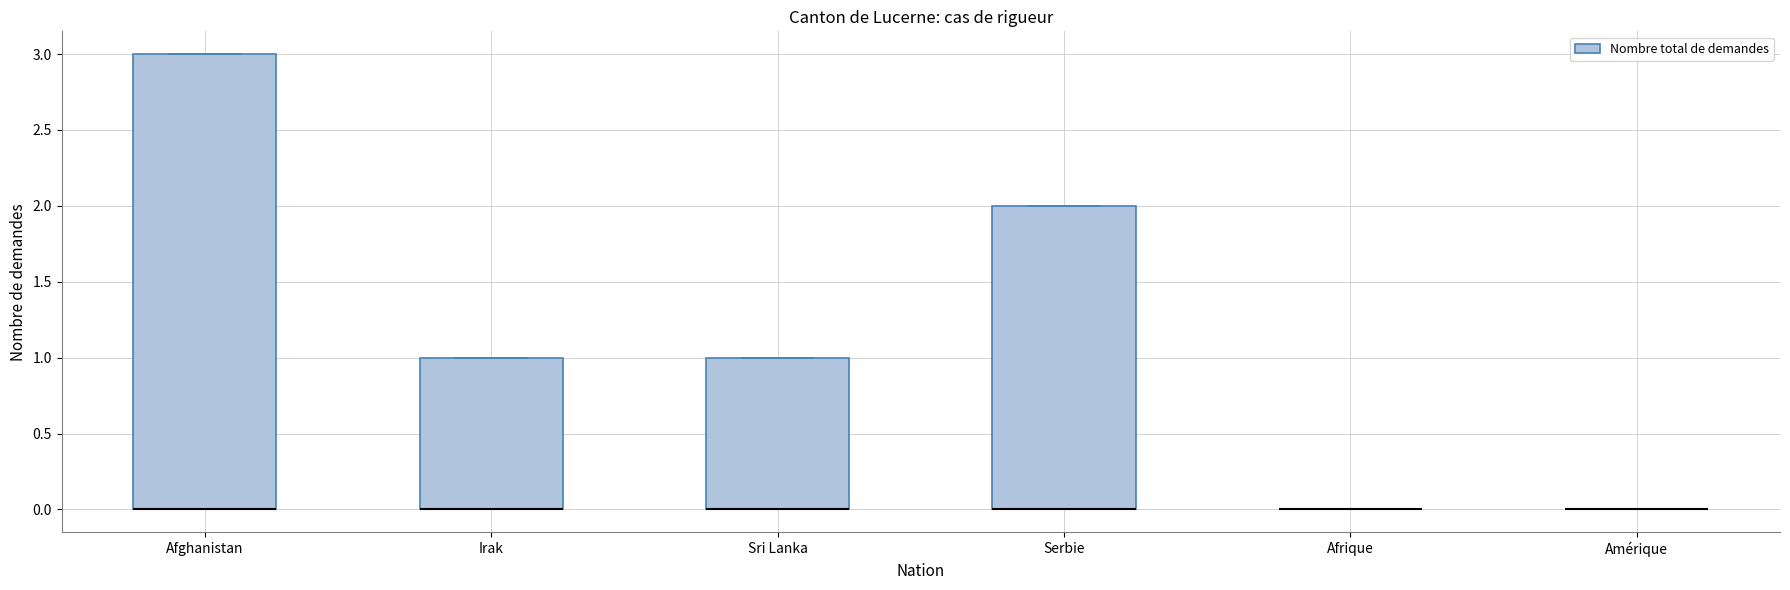

Where is the lower edge of the box for Irak on the y-axis? The values are not printed on the chart, so give them approximately, as read against the axis.

0